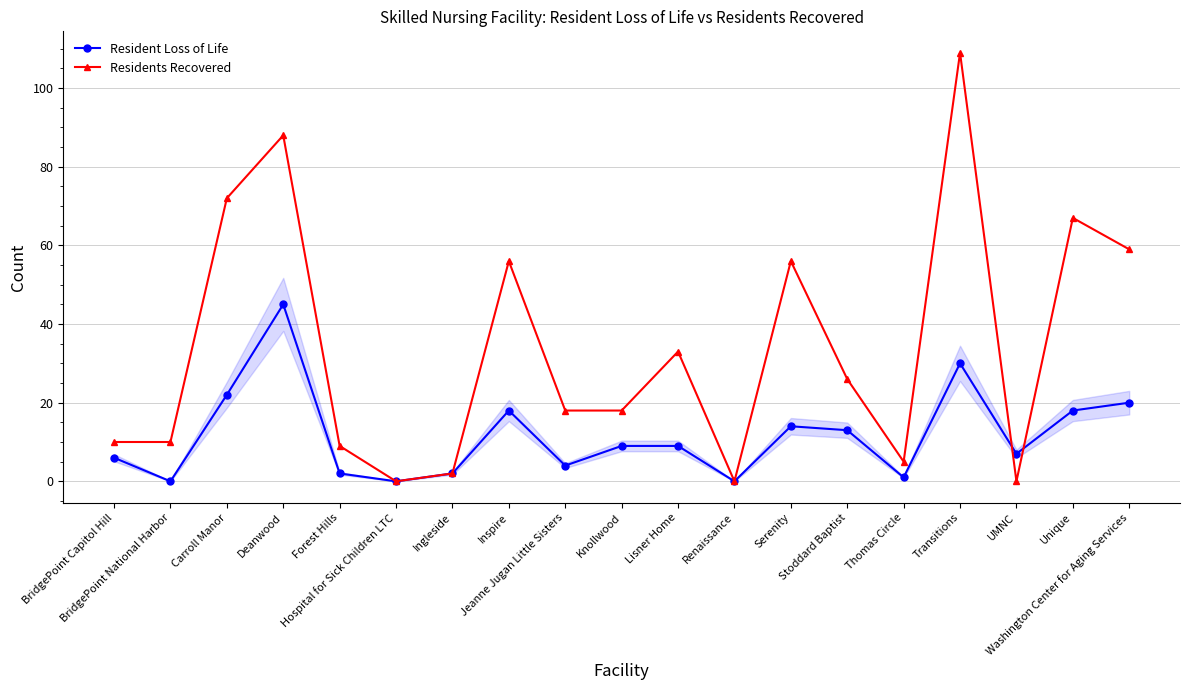

Count the number of categories in the chart.

19